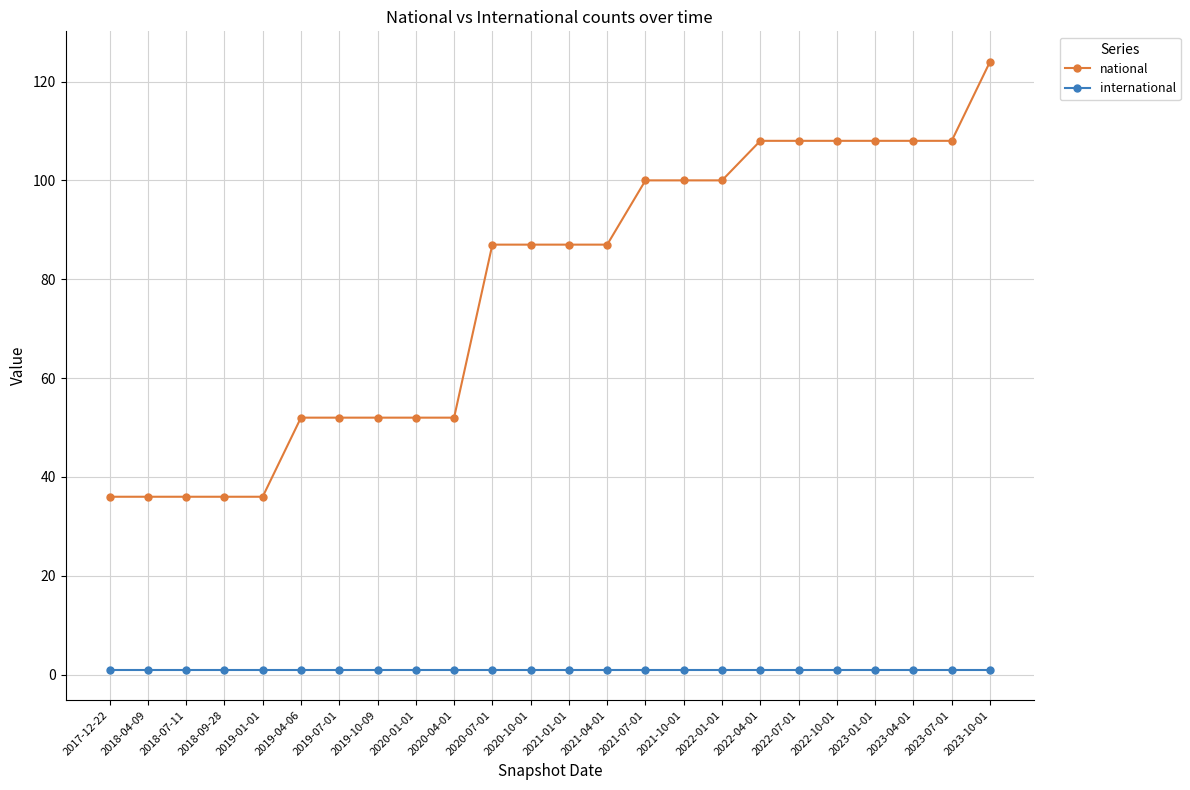

Does the chart have visible grid lines?

Yes